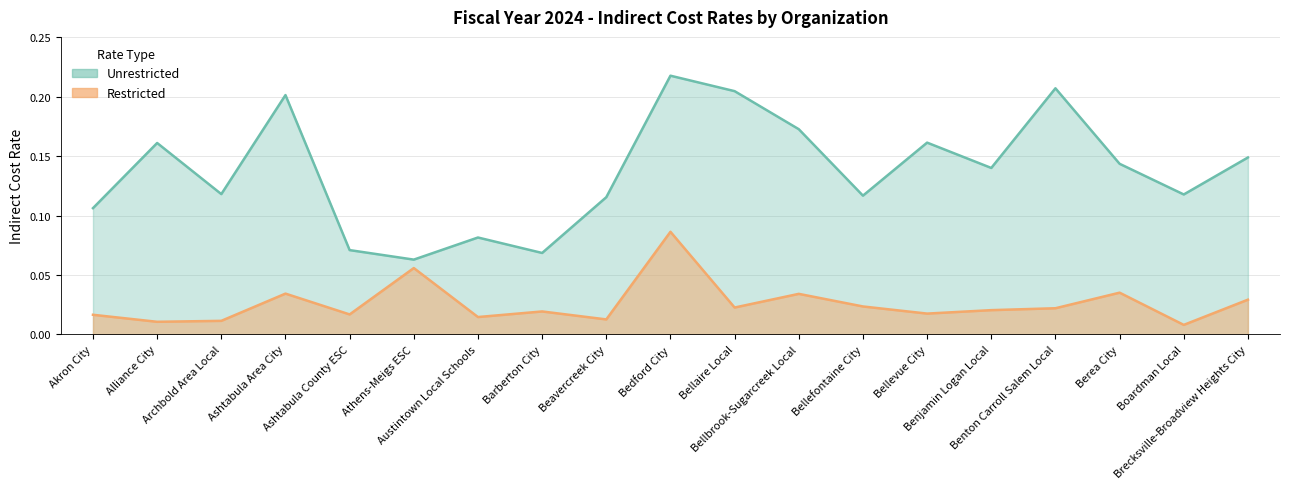

What is the total value across all series at Athens-Meigs ESC?

0.1